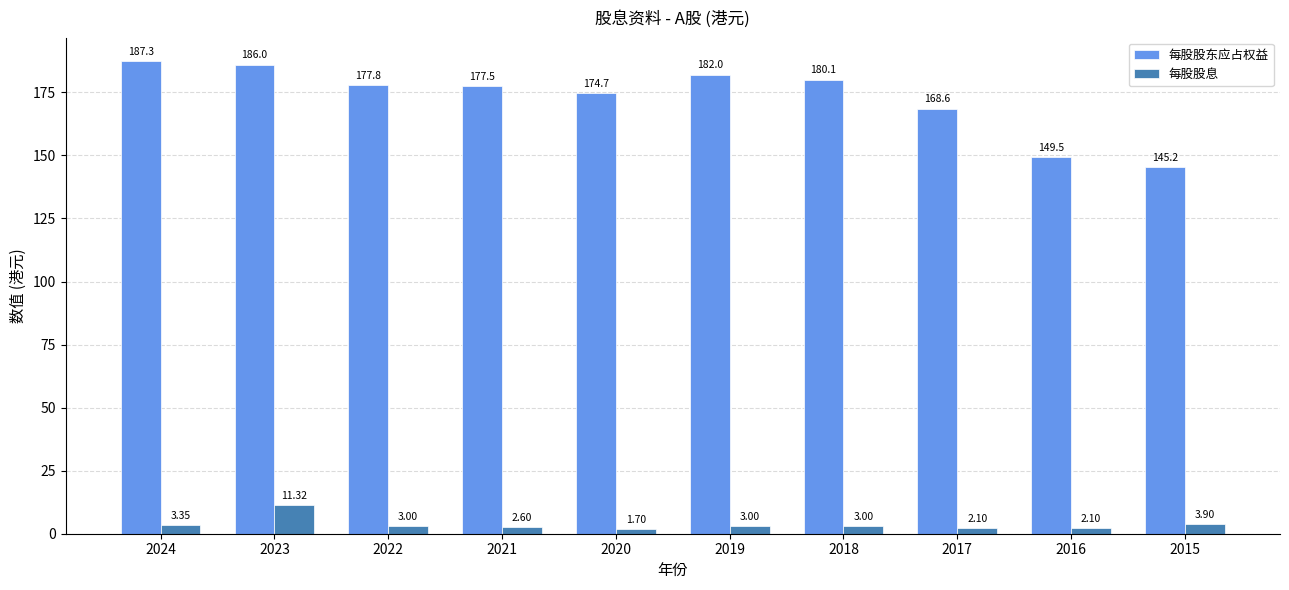

What is the difference between the 每股股东应占权益 values at 2024 and 2022?

9.6